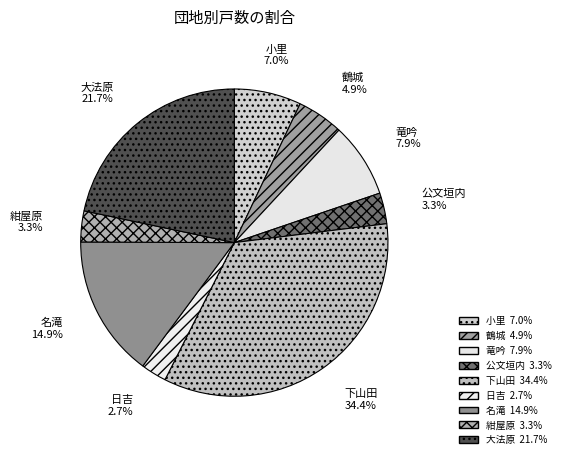

Count the number of slices in the pie.

9